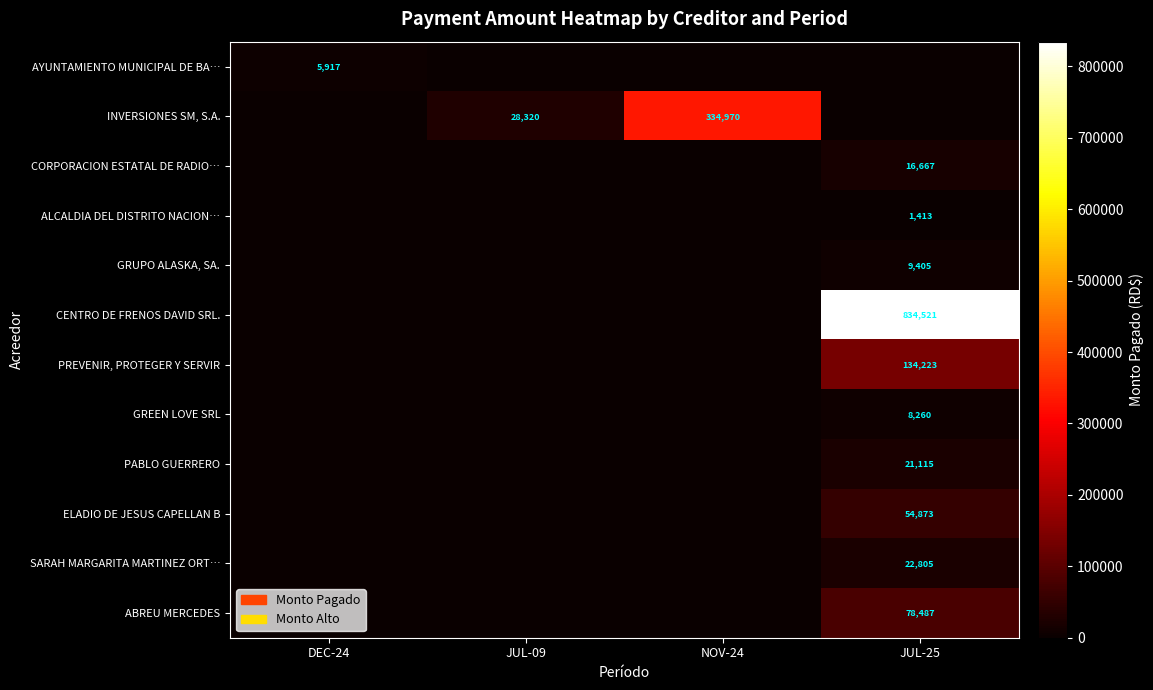

What is the spread (max minus min) of values at JUL-25?

834521.0